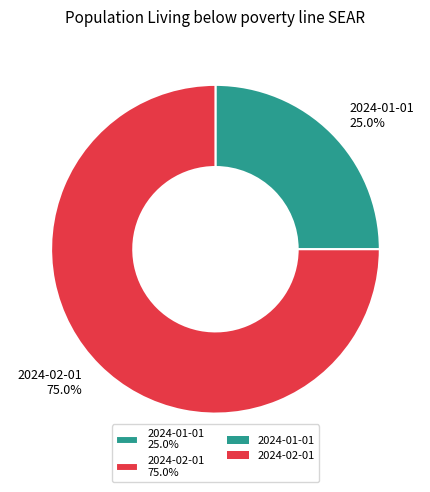

What percentage do 2024-02-01 and 2024-01-01 together represent?

100.0%